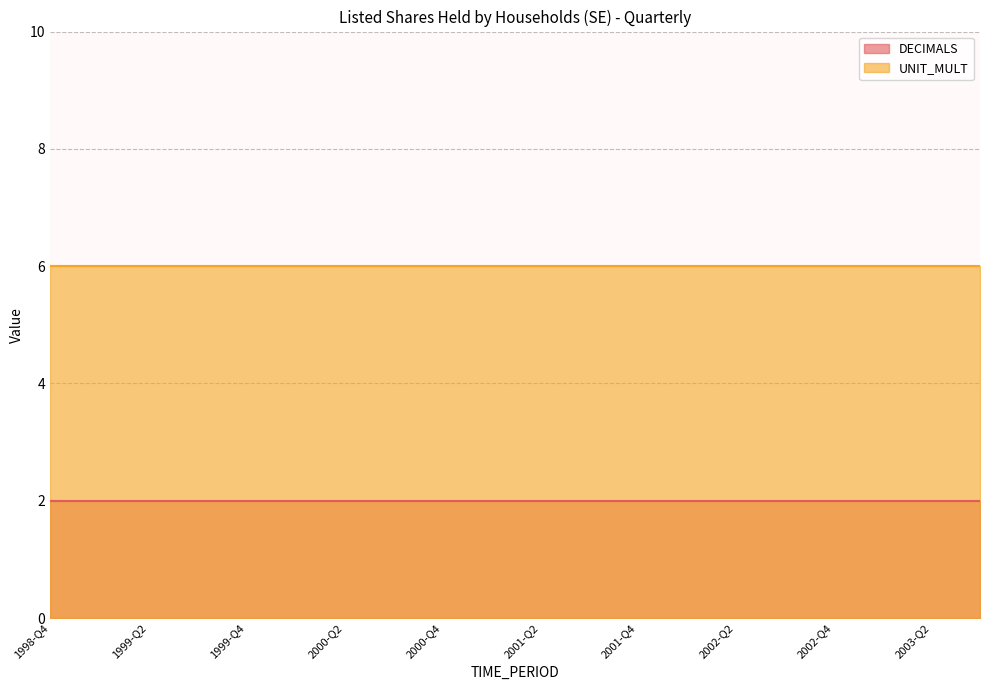

Reading left to right, list all the values displayed in this chart.

DECIMALS: 1998-Q4=2	1999-Q1=2	1999-Q2=2	1999-Q3=2	1999-Q4=2	2000-Q1=2	2000-Q2=2	2000-Q3=2	2000-Q4=2	2001-Q1=2	2001-Q2=2	2001-Q3=2	2001-Q4=2	2002-Q1=2	2002-Q2=2	2002-Q3=2	2002-Q4=2	2003-Q1=2	2003-Q2=2	2003-Q3=2
UNIT_MULT: 1998-Q4=6	1999-Q1=6	1999-Q2=6	1999-Q3=6	1999-Q4=6	2000-Q1=6	2000-Q2=6	2000-Q3=6	2000-Q4=6	2001-Q1=6	2001-Q2=6	2001-Q3=6	2001-Q4=6	2002-Q1=6	2002-Q2=6	2002-Q3=6	2002-Q4=6	2003-Q1=6	2003-Q2=6	2003-Q3=6